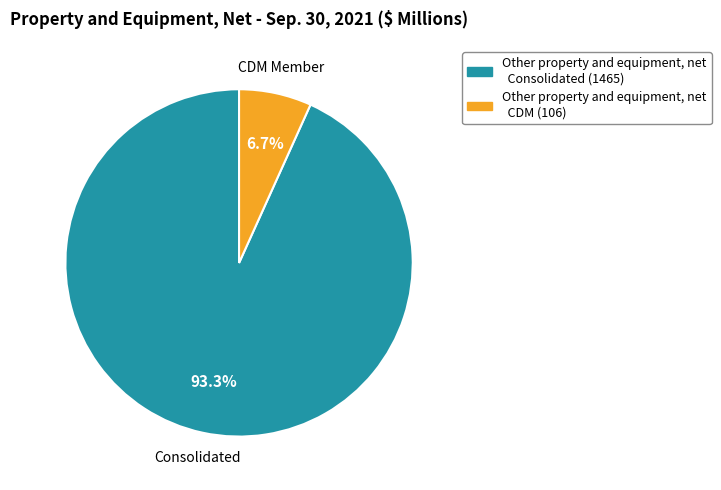

Does any single category account for the majority?

Yes